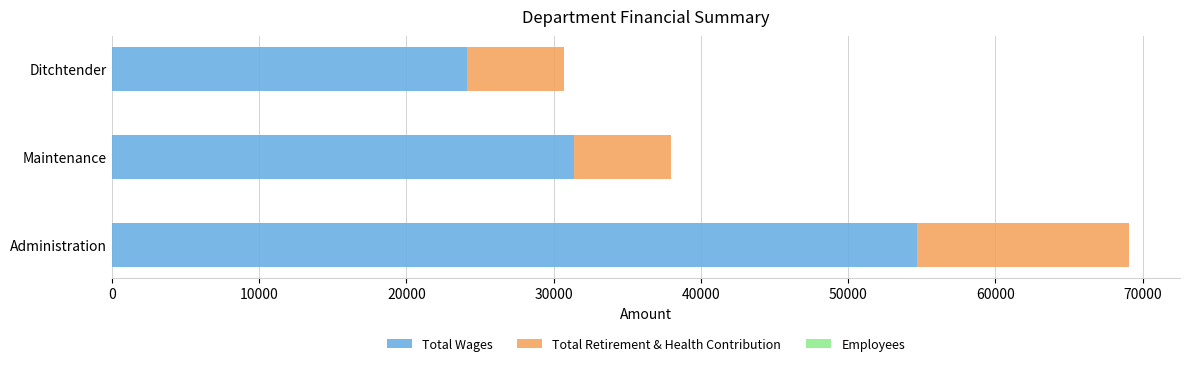

At which category is the sum across all series the highest?

Administration